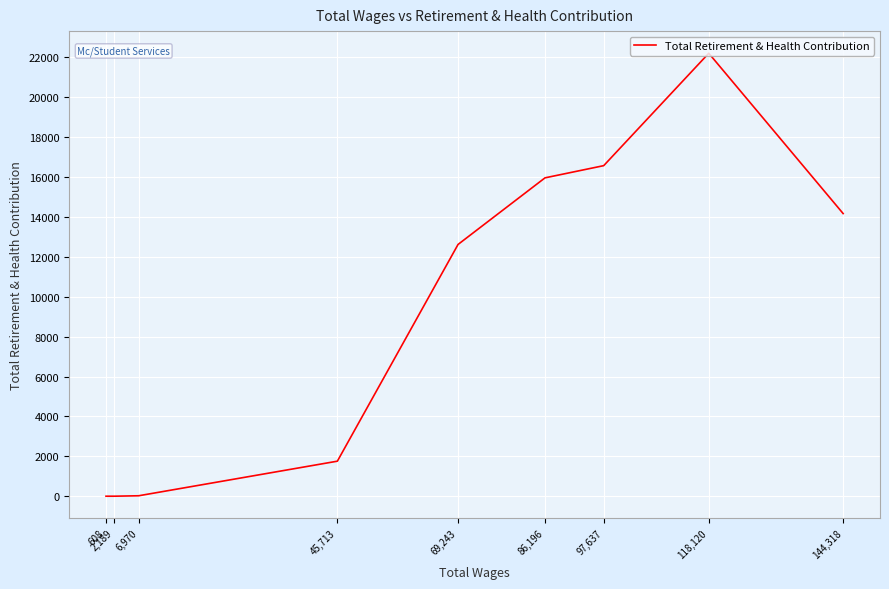

Where is the data nearest to the value 11103?

69,243